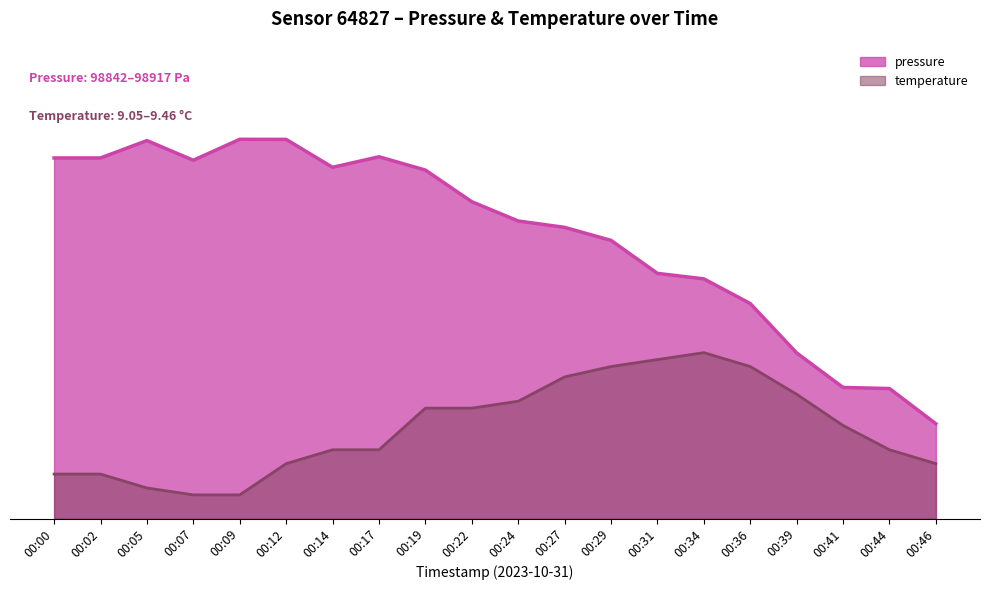

At which category is the sum across all series the highest?

00:19